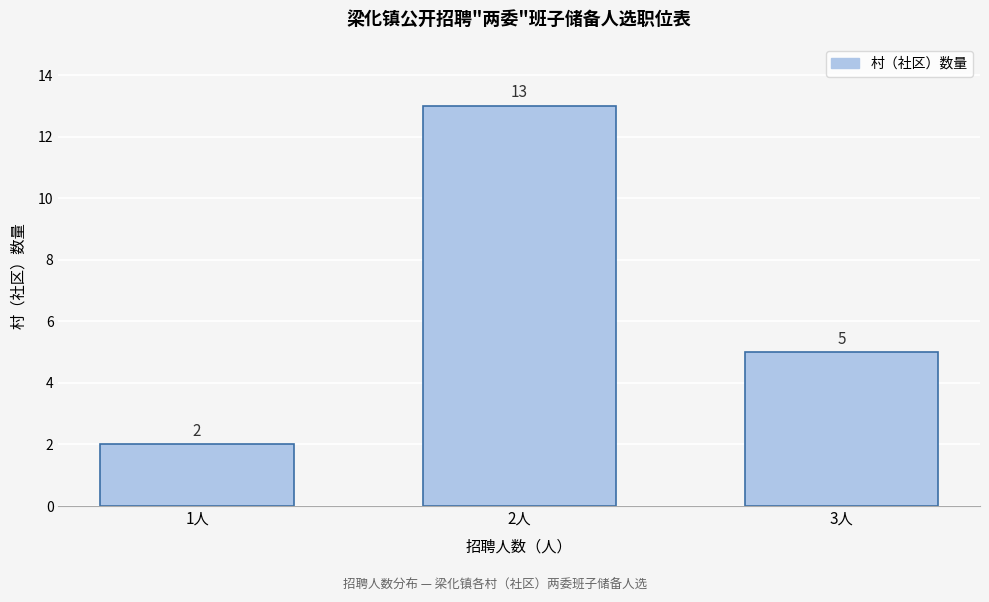

Reading right to left, extract all data points from this chart.

5	13	2